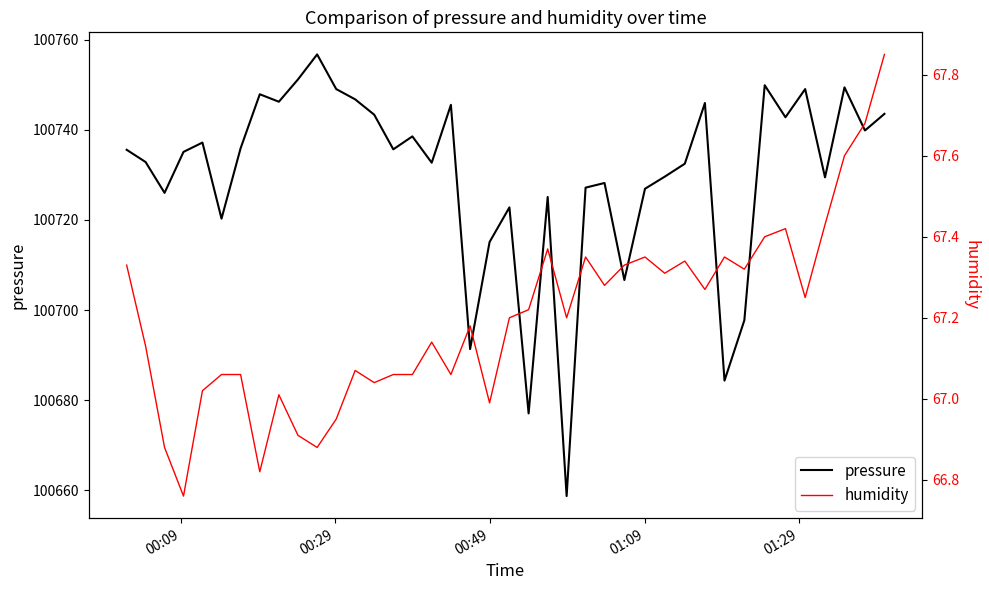

What is the value of the pressure point at the 33rd from the left?

100697.7